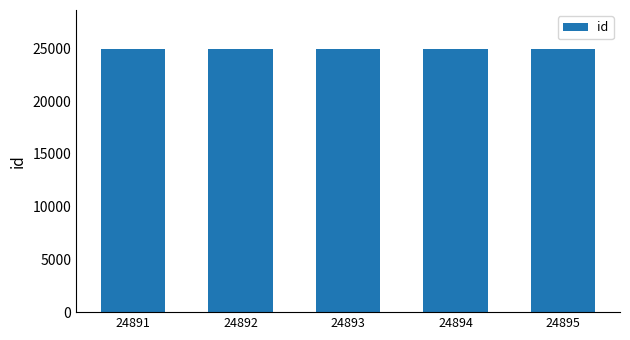

Approximately how many times larger is the value at 24892 compared to 24895?

1.0